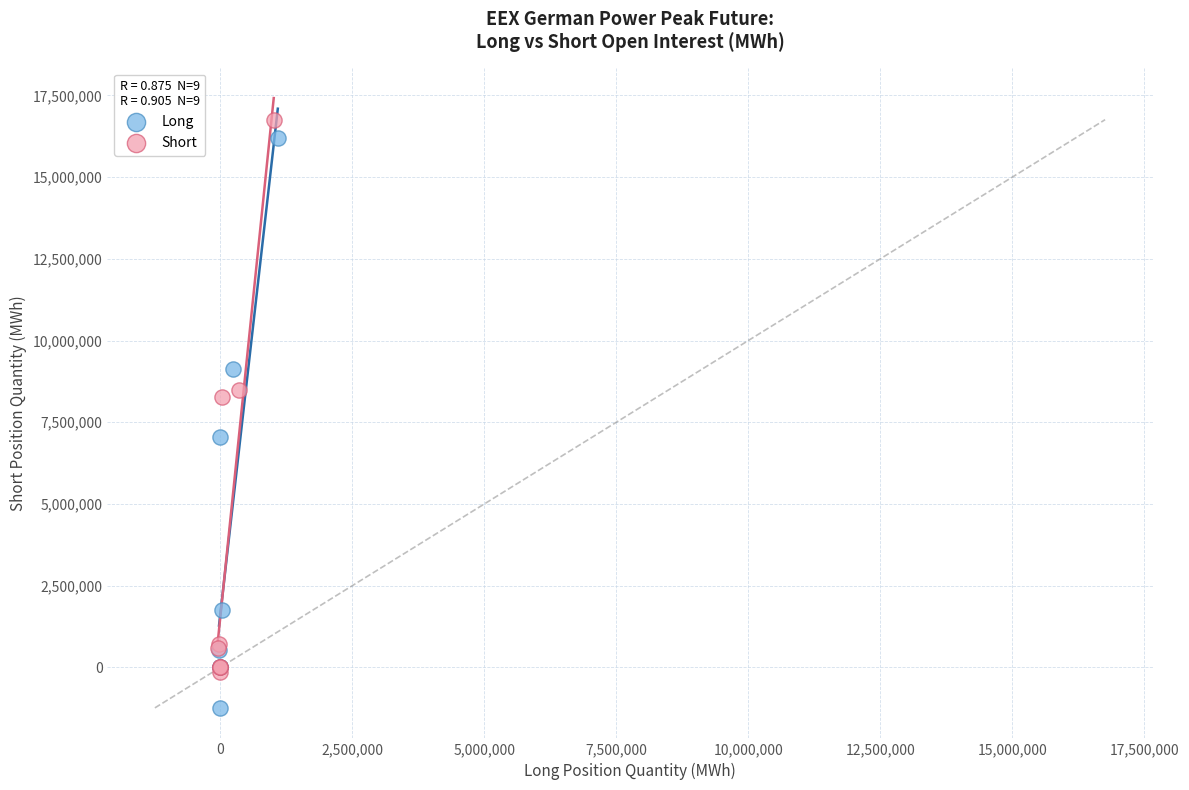

Which series contains the lowest Y value?

Long